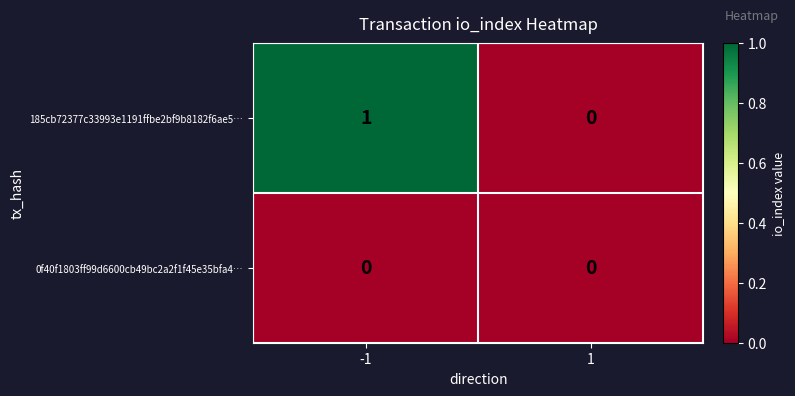

Reading left to right, what are all the values shown in this chart?

185cb72377c33993e1191ffbe2bf9b8182f6ae5…: 1	0
0f40f1803ff99d6600cb49bc2a2f1f45e35bfa4…: 0	0